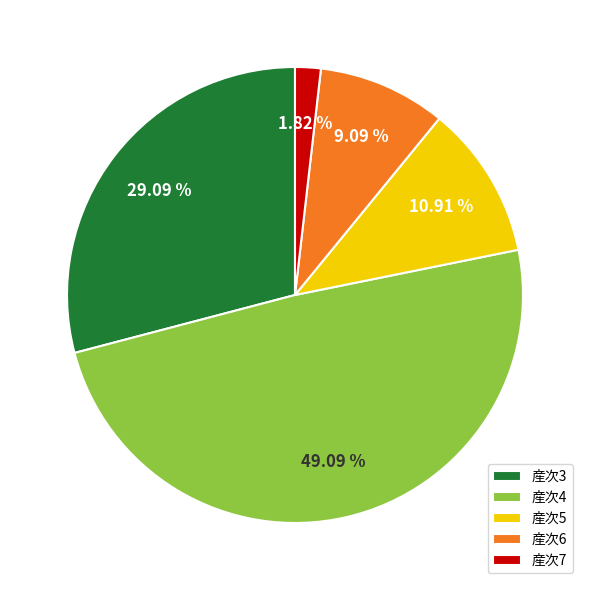

Combined, do 産次4 and 産次5 account for over 50%?

Yes